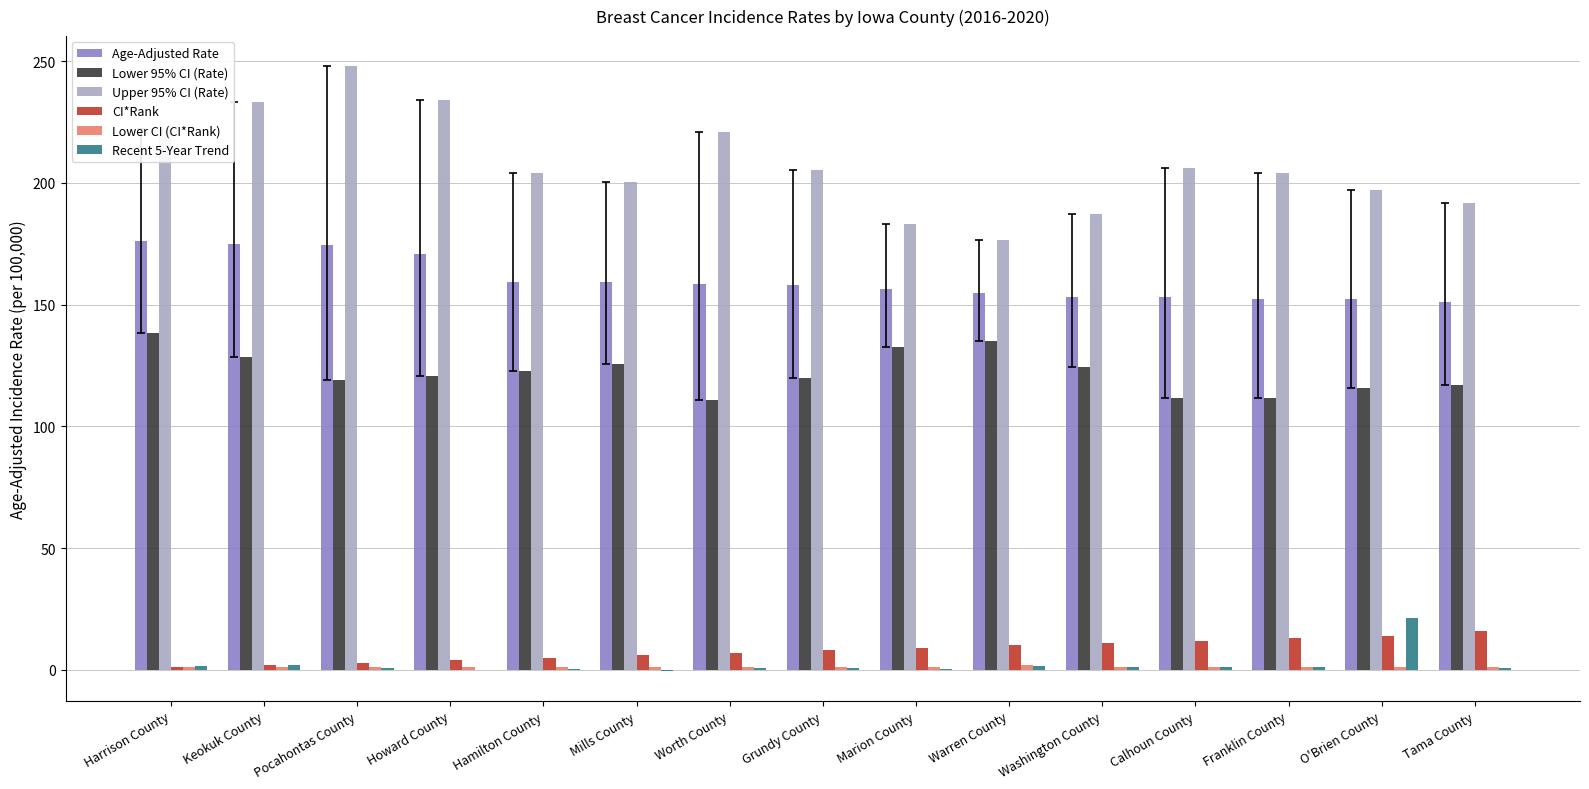

Count the number of data series in this chart.

6